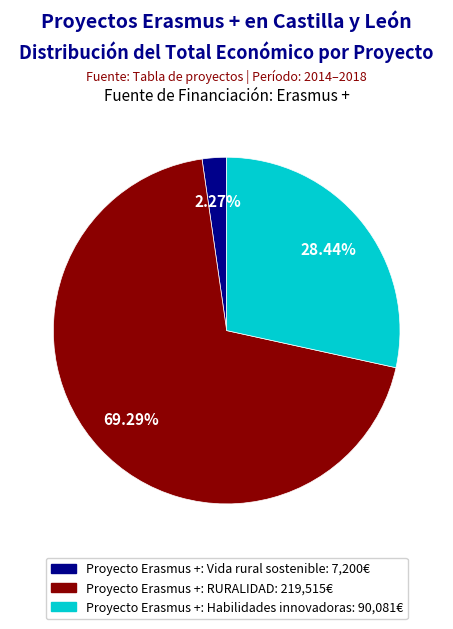

What percentage do Proyecto Erasmus +: Vida rural sostenible and Proyecto Erasmus +: Habilidades innovadoras together represent?

30.7%